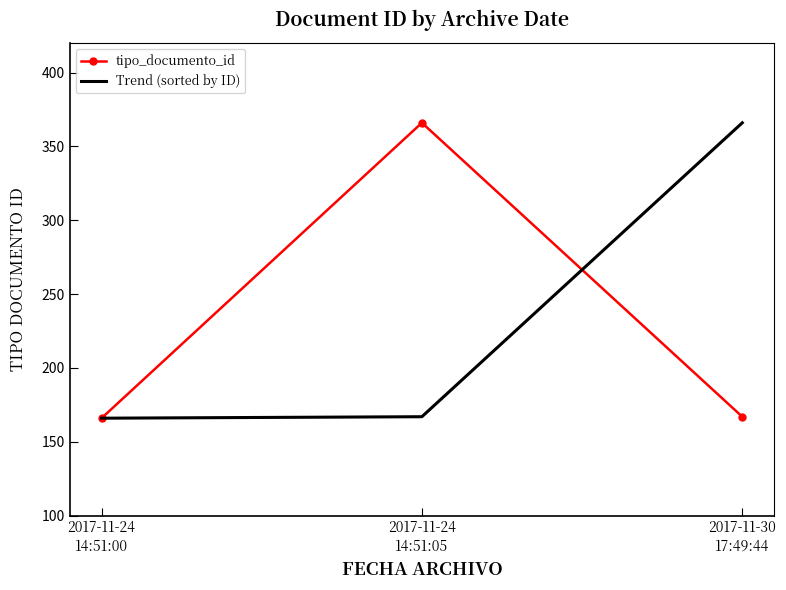

What is the minimum value for tipo_documento_id?

166